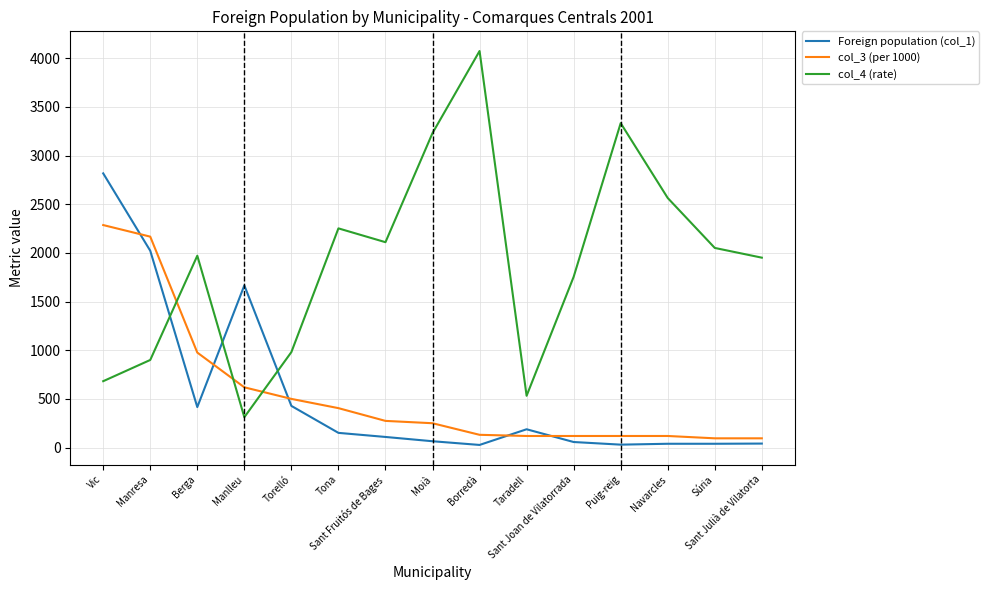

True or false: col_4 (rate) has a value of 2051 at Súria.

True